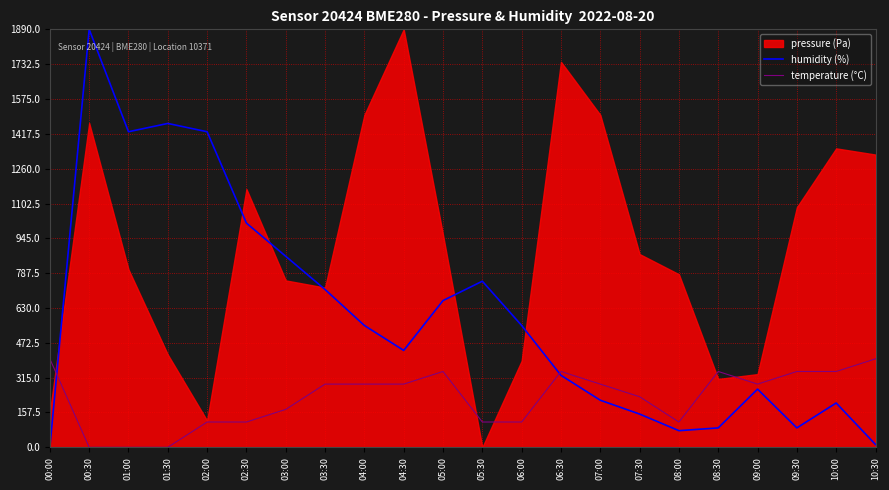

What is the average value of the temperature (°C) series?

223.4